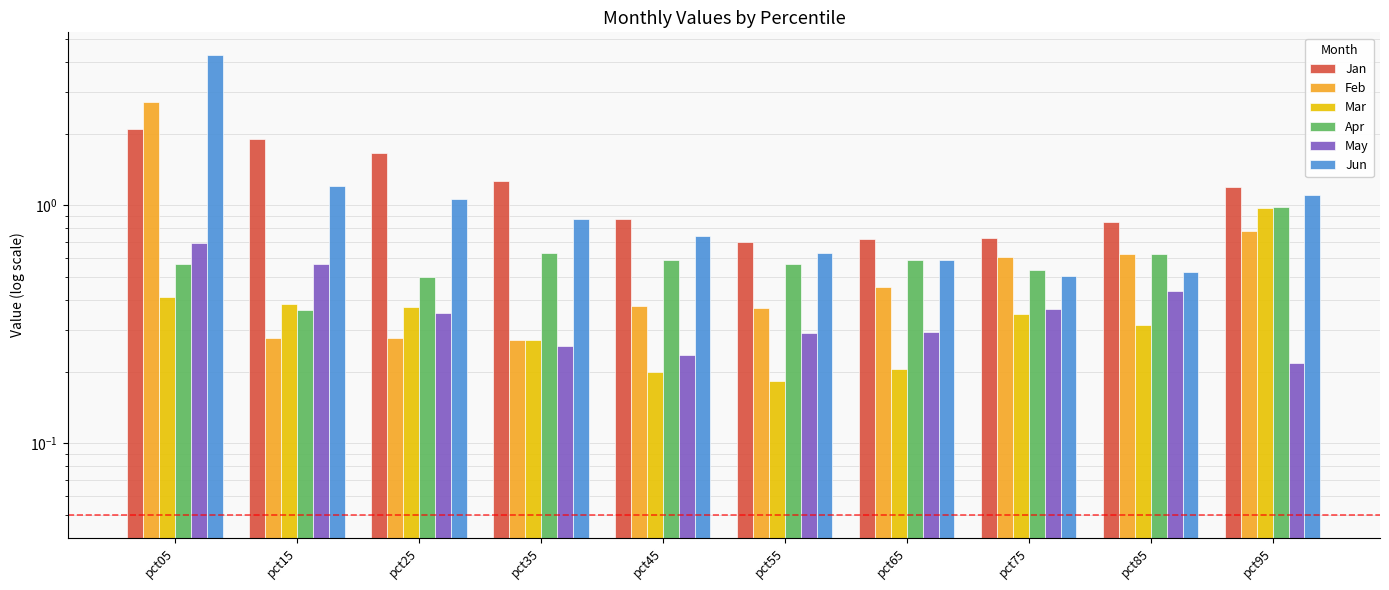

At which category is the sum across all series the highest?

pct05